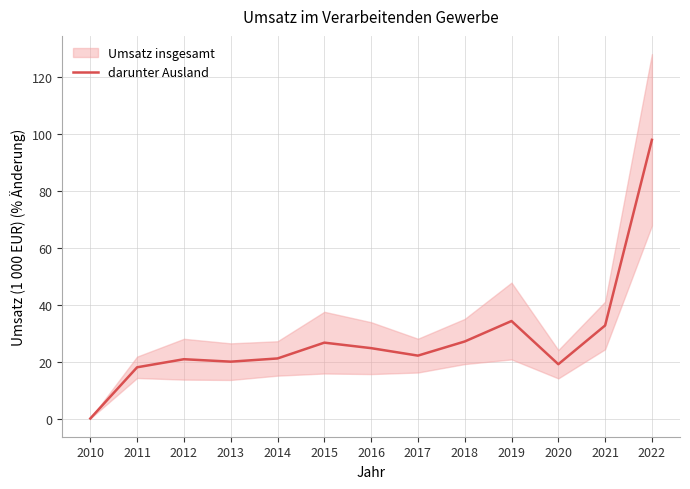

Between 2012 and 2019, which is larger?

2019